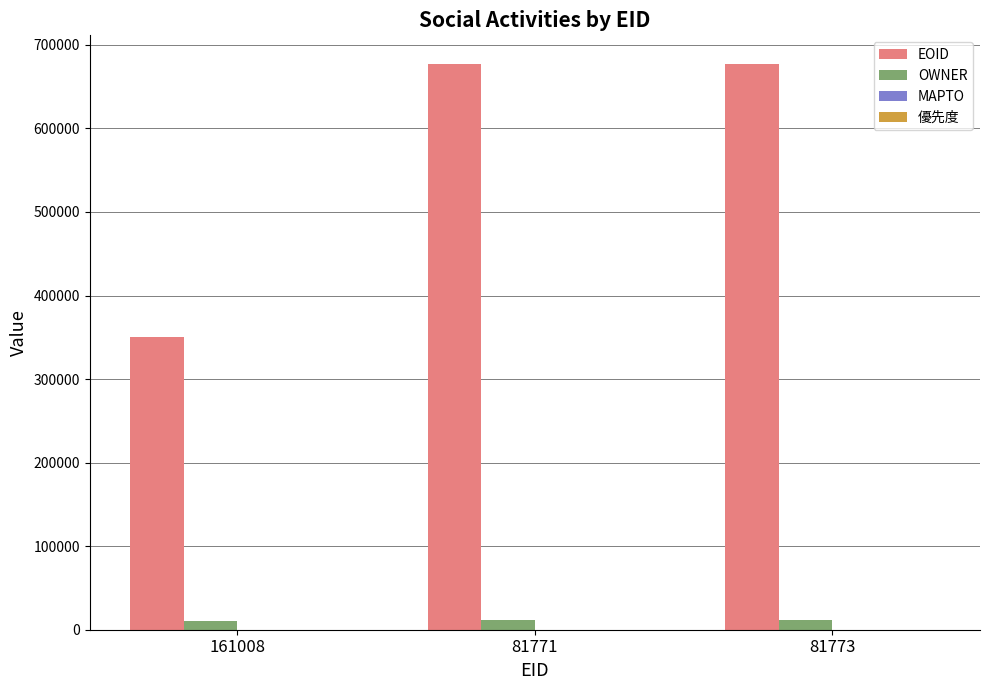

What is the sum of all EOID values?

1705629